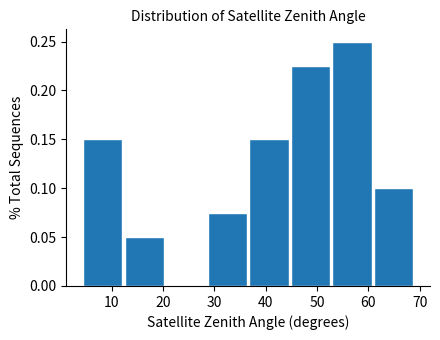

How tall is the bar that spans 4 to 12 on the x-axis? Neither the bar edges nor the heights are printed on the chart, so give them approximately, as read against the axes.

0.150